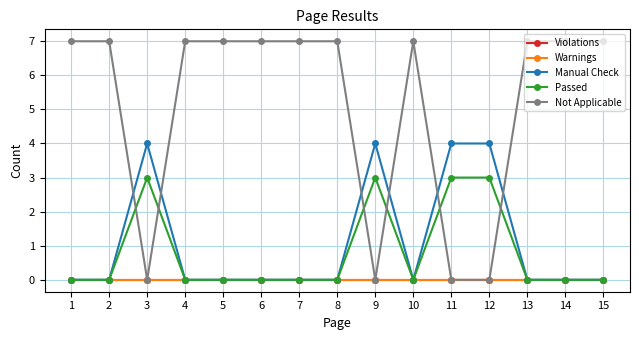

True or false: Violations and Manual Check intersect in this chart.

False